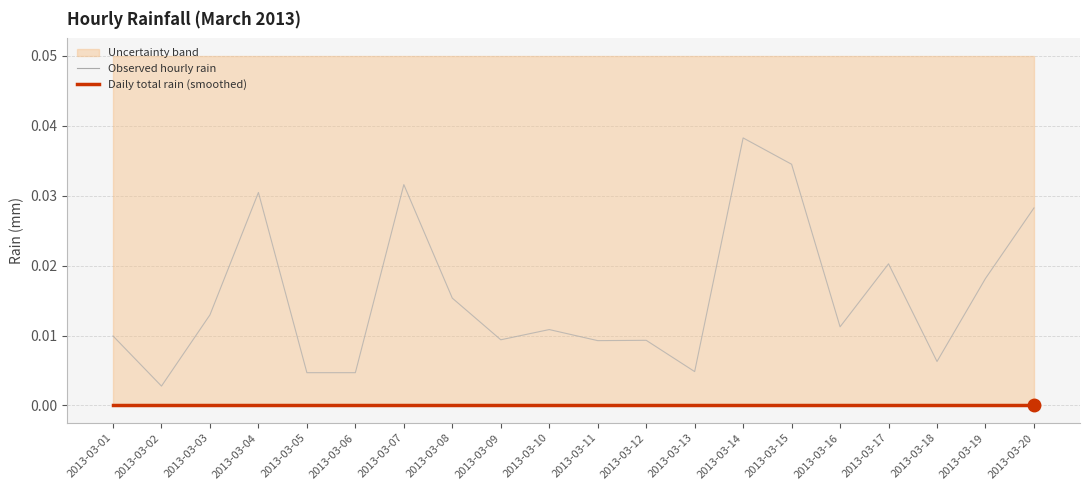

What are all the series names shown in the legend?

Observed hourly rain, Daily total rain (smoothed)